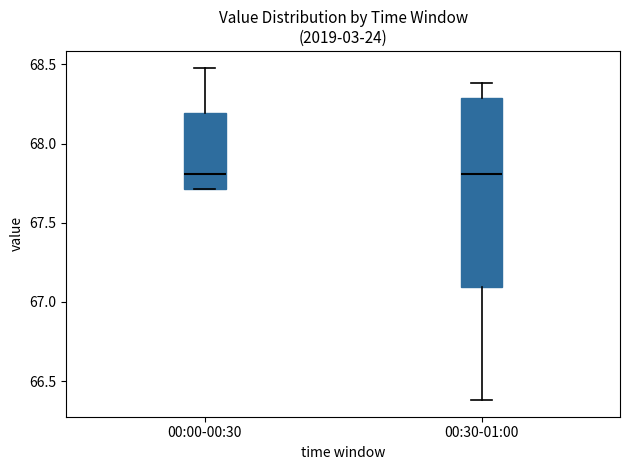

Reading left to right, transcribe this box plot: for each box, give where its median line is, the range the box spans, and where its two whiskers end, as read against the y-axis. The values are not printed on the chart, so give them approximately, as read against the axis.

00:00-00:30: median 67.8, box 67.7 to 68.2, whiskers 67.7 to 68.5
00:30-01:00: median 67.8, box 67.1 to 68.3, whiskers 66.4 to 68.4